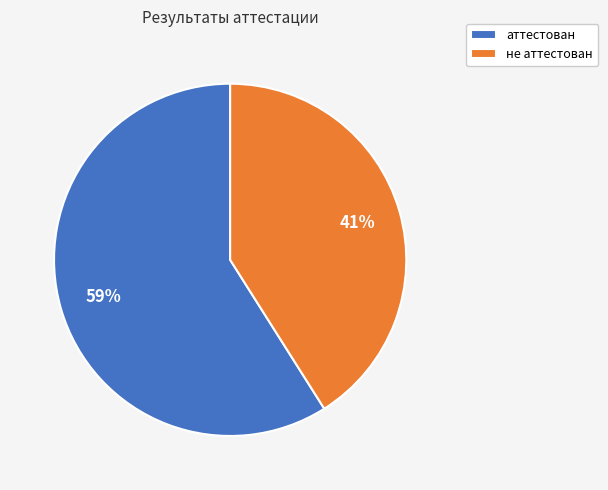

What percentage is the аттестован slice, to the nearest percent?

59%